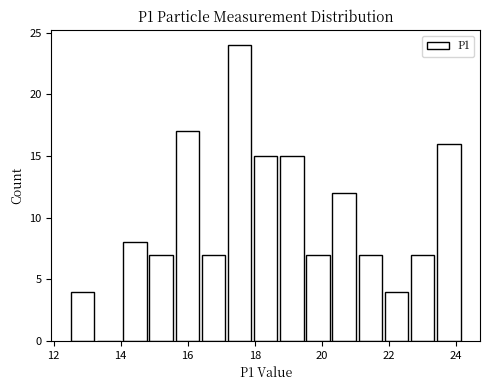

Read against the x-axis, roughly where is the centre of the tallest bar?

17.6